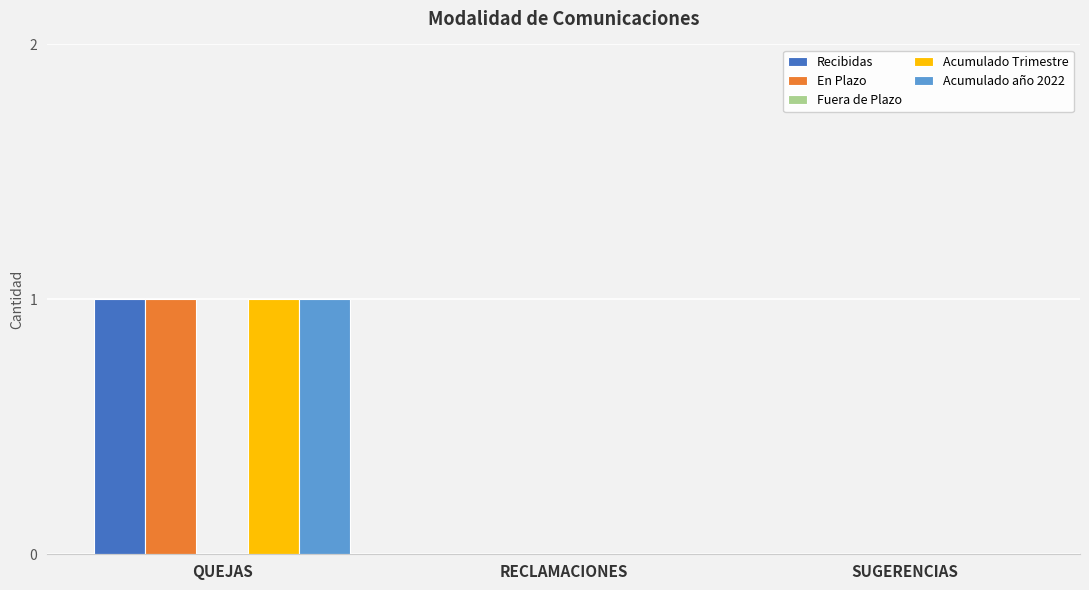

Which category has the highest value in the Acumulado año 2022 series?

QUEJAS